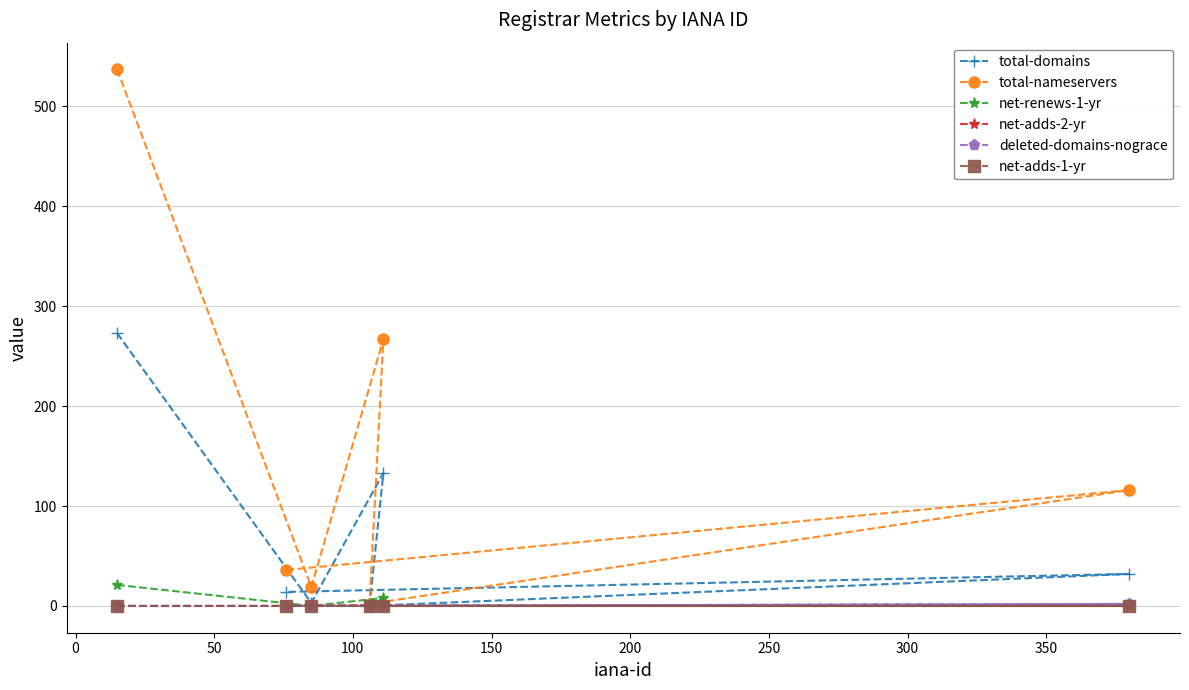

Which series has the largest total across all categories?

total-nameservers